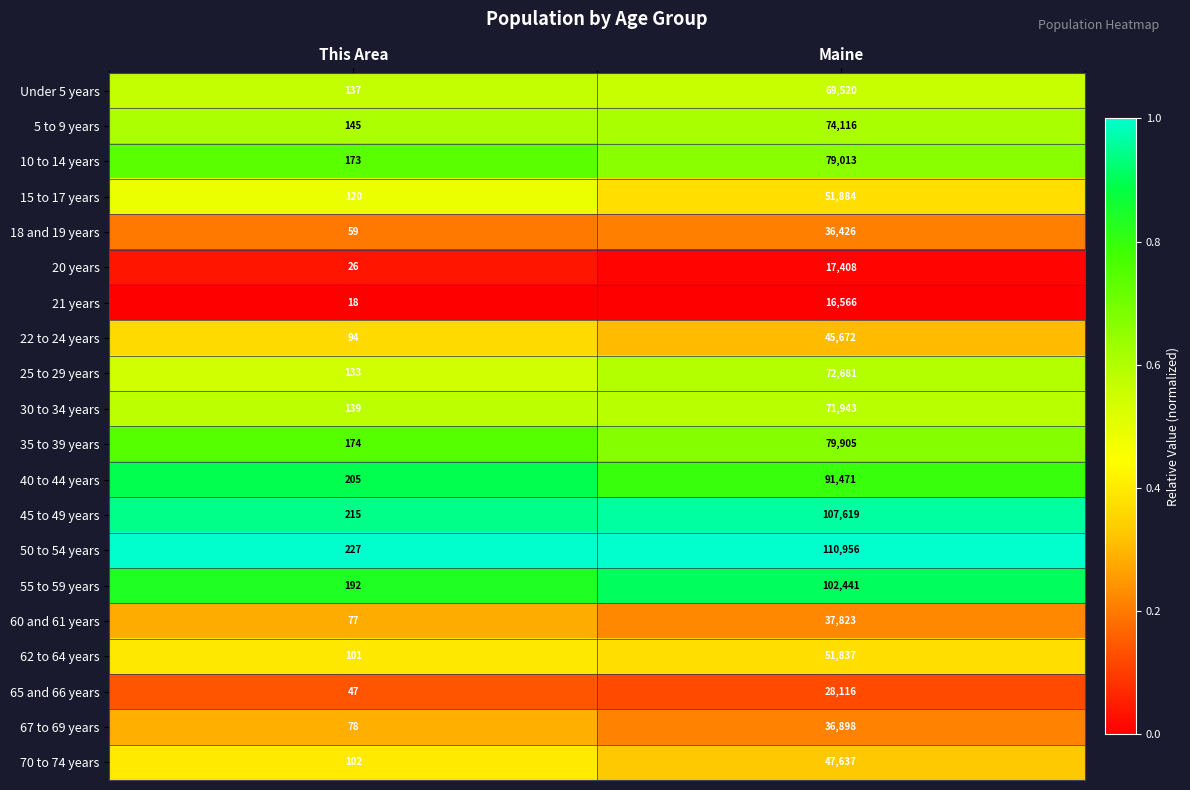

Rank the series at Maine from lowest to highest value.

21 years, 20 years, 65 and 66 years, 18 and 19 years, 67 to 69 years, 60 and 61 years, 22 to 24 years, 70 to 74 years, 62 to 64 years, 15 to 17 years, Under 5 years, 30 to 34 years, 25 to 29 years, 5 to 9 years, 10 to 14 years, 35 to 39 years, 40 to 44 years, 55 to 59 years, 45 to 49 years, 50 to 54 years